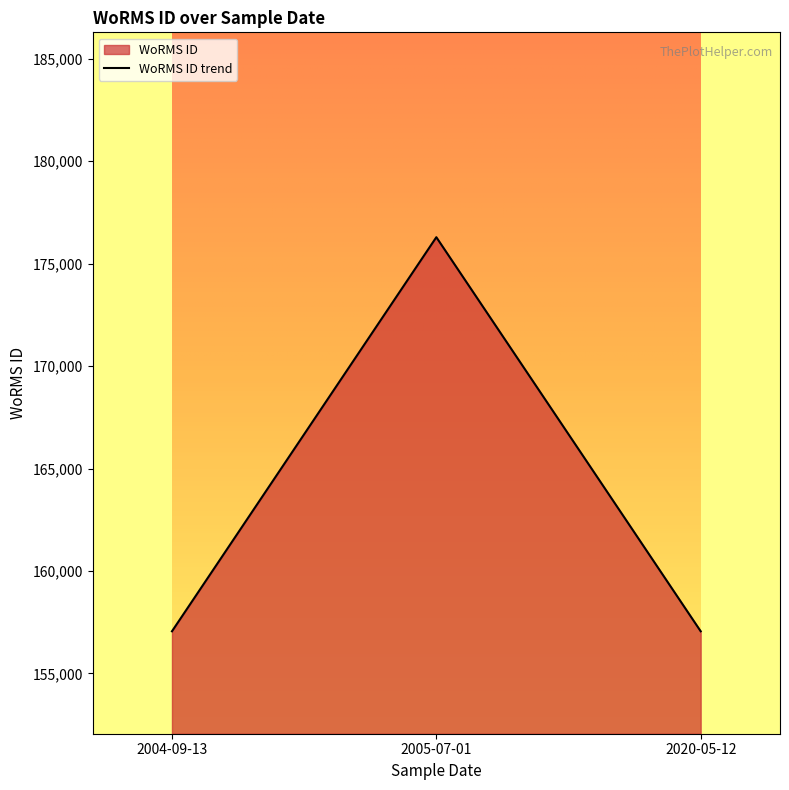

What value does the data have at 2020-05-12?

157059